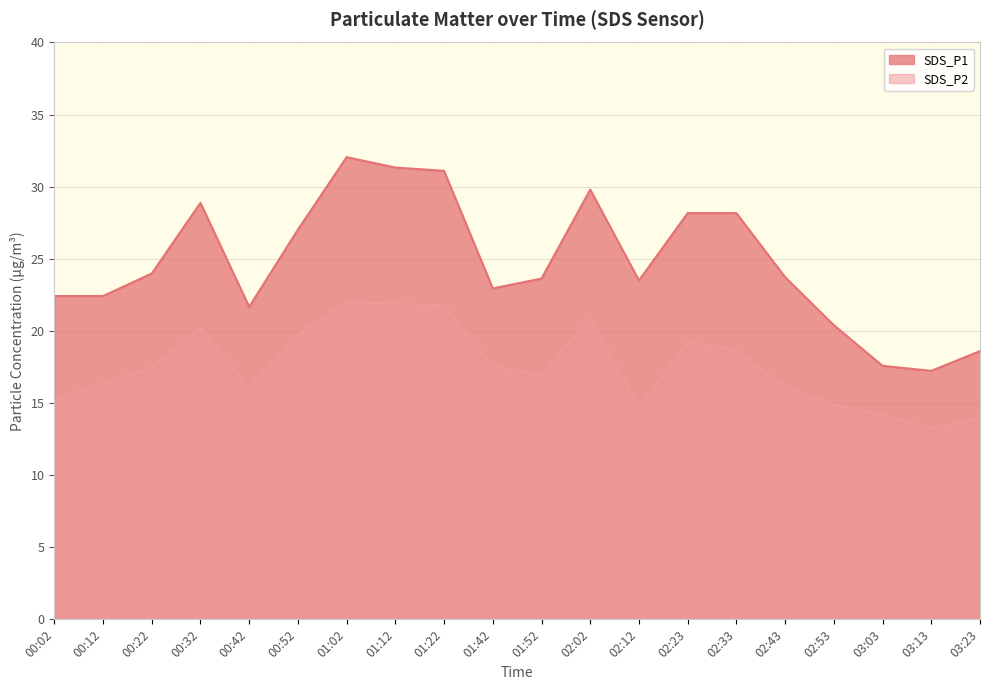

Is the value of SDS_P2 at 03:03 greater than the value of SDS_P1 at 02:23?

No